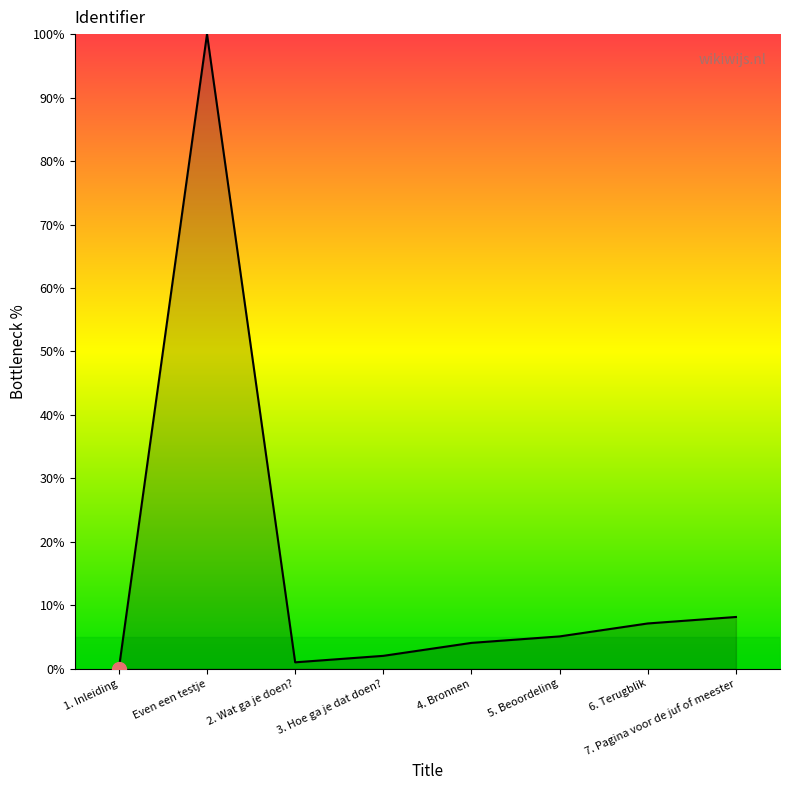

At which category does the chart reach its peak across all series?

Even een testje